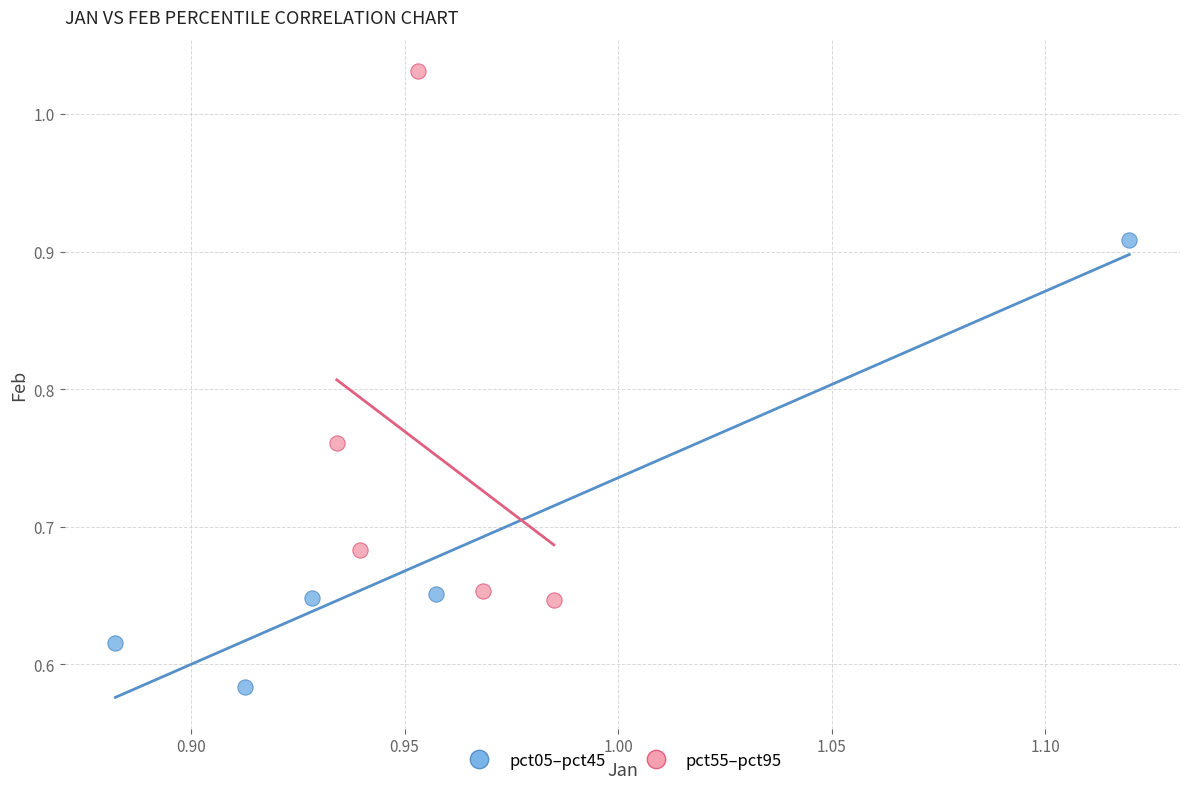

Which series reaches the minimum Y coordinate?

pct05–pct45